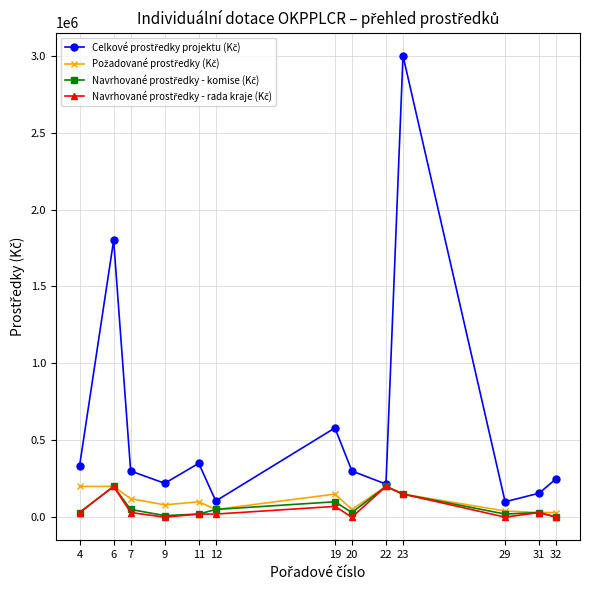

At which category is the sum across all series the highest?

23